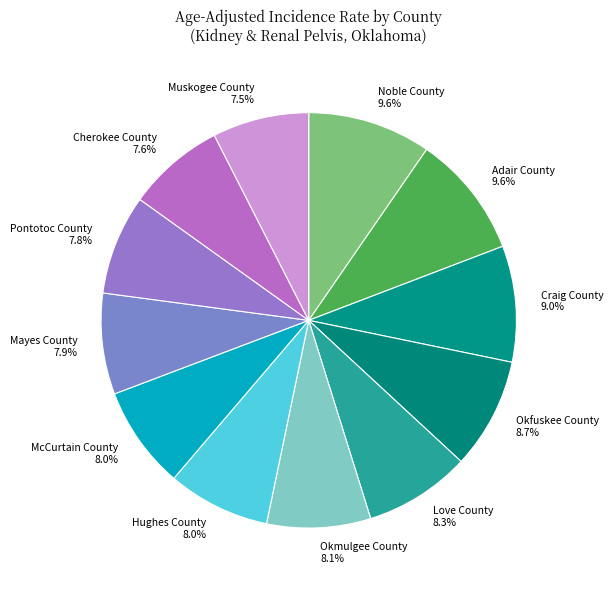

What is the total percentage of Pontotoc County and Mayes County?

15.7%